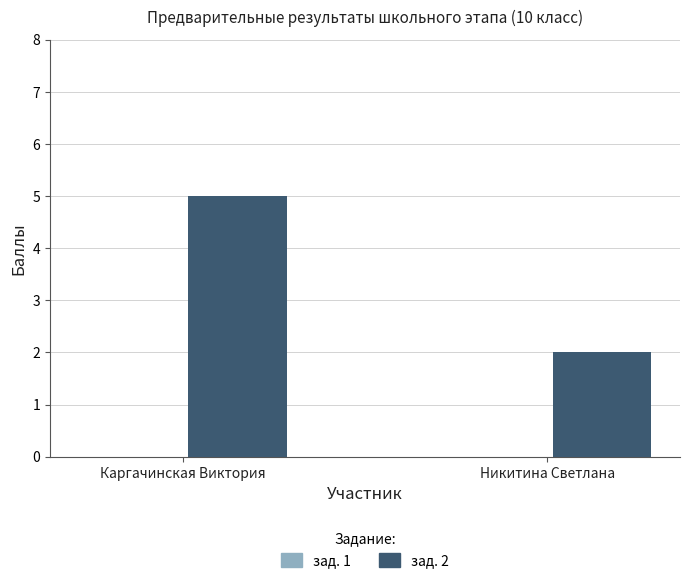

What is the change in value from Каргачинская Виктория to Никитина Светлана?

-3